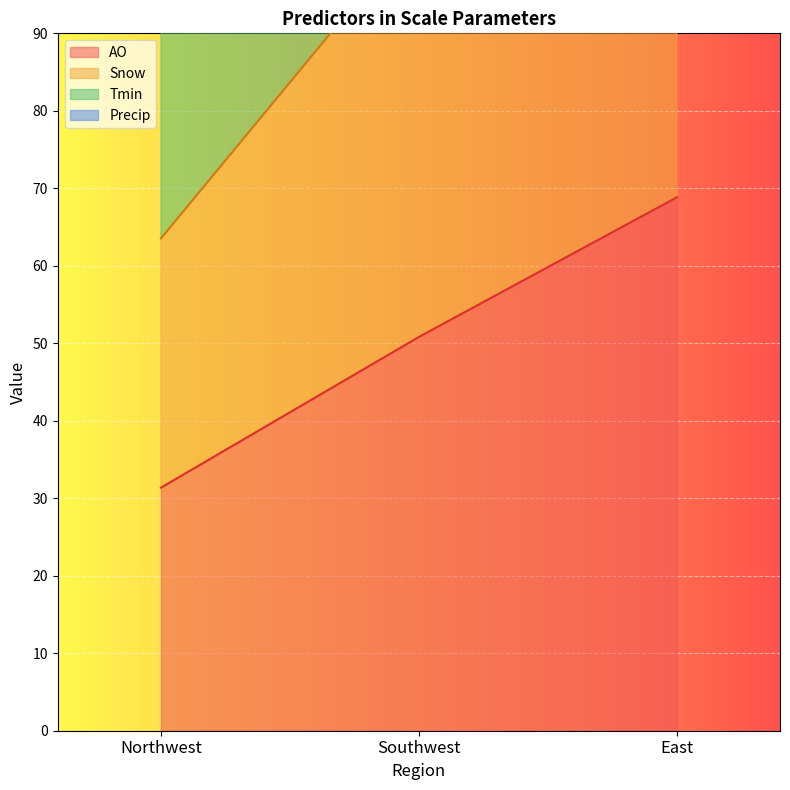

What is the difference between the Tmin values at East and Southwest?

50.4